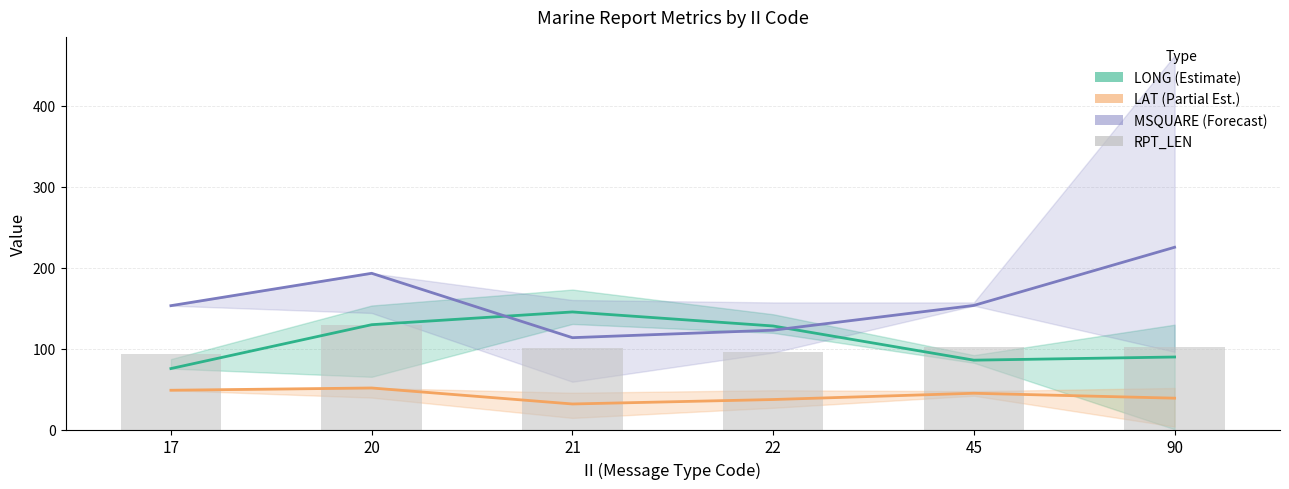

Reading right to left, what are all the values shown in this chart?

LONG mean: 89.6	85.7	127.9	145.2	129.5	75.3
LAT mean: 38.7	44.8	37.0	31.5	51.3	48.5
MSQUARE mean: 225.2	153.3	122.7	113.5	193.0	153.0
RPT_LEN mean: 101.8	101.7	95.7	100.5	129.0	93.0